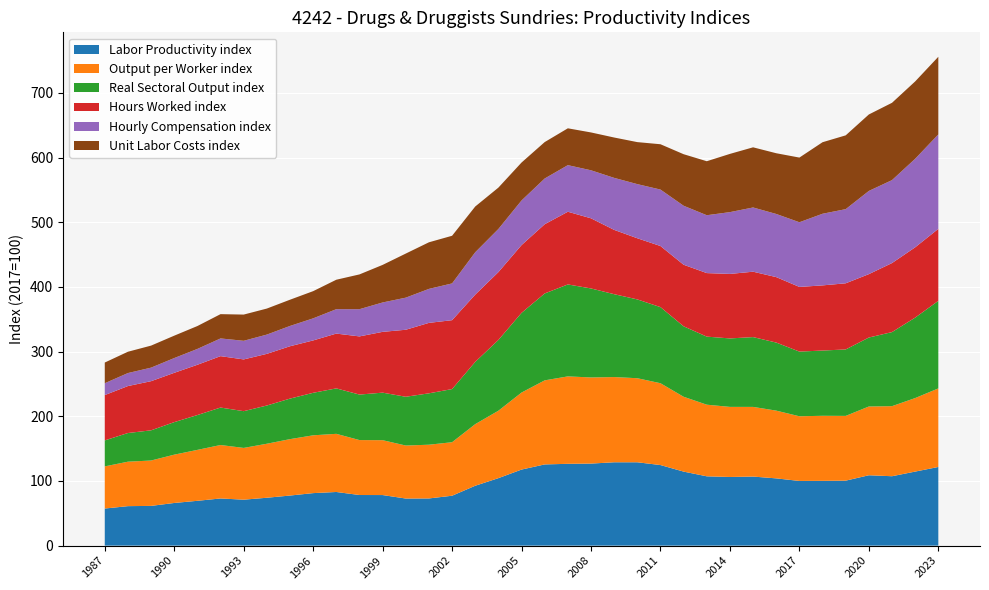

Reading left to right, extract all data points from this chart.

Labor Productivity index: 57.3	61.0	61.4	65.9	69.3	72.9	71.0	74.0	77.4	81.2	82.9	78.3	78.2	72.8	72.9	77.1	92.6	104.3	117.6	125.6	126.5	126.8	128.9	128.9	124.6	114.4	107.2	106.1	106.8	104.0	100.0	100.2	100.5	108.8	107.3	114.5	121.6
Output per Worker index: 65.2	68.7	70.2	74.7	78.8	82.6	80.0	83.5	87.2	89.4	89.9	84.9	84.8	81.9	83.1	82.7	95.2	104.2	119.1	130.0	135.2	133.2	131.8	130.0	126.5	115.7	110.7	108.4	107.7	104.7	100.0	100.6	100.1	106.3	108.3	113.7	121.5
Real Sectoral Output index: 40.2	44.3	46.7	50.3	53.9	57.9	56.8	59.1	62.7	65.7	70.3	70.4	73.5	75.4	79.5	82.2	96.3	109.4	123.2	134.4	142.2	137.6	128.1	121.9	117.7	108.9	105.3	105.9	107.9	105.2	100.0	100.9	102.7	106.6	114.5	124.4	135.4
Hours Worked index: 70.1	72.6	76.0	76.2	77.7	79.5	80.0	79.9	80.9	81.0	84.7	89.9	94.0	103.6	108.9	106.5	104.0	104.9	104.8	107.0	112.4	108.5	99.4	94.6	94.5	95.2	98.2	99.7	101.1	101.2	100.0	100.7	102.3	98.0	106.7	108.7	111.3
Hourly Compensation index: 18.3	20.1	20.9	22.8	24.5	27.4	28.8	29.8	31.4	34.1	37.8	42.1	45.4	49.6	52.5	56.8	65.5	66.7	69.0	70.7	72.0	74.2	80.4	83.7	87.3	91.2	89.5	95.6	99.3	97.6	100.0	110.8	114.6	128.6	128.3	136.9	146.0
Unit Labor Costs index: 32.0	32.9	34.1	34.6	35.4	37.6	40.5	40.2	40.6	42.0	45.5	53.8	58.1	68.2	72.0	73.7	70.7	64.0	58.7	56.3	57.0	58.5	62.4	64.9	70.1	79.7	83.5	90.0	93.0	93.9	100.0	110.6	114.1	118.2	119.5	119.6	120.1